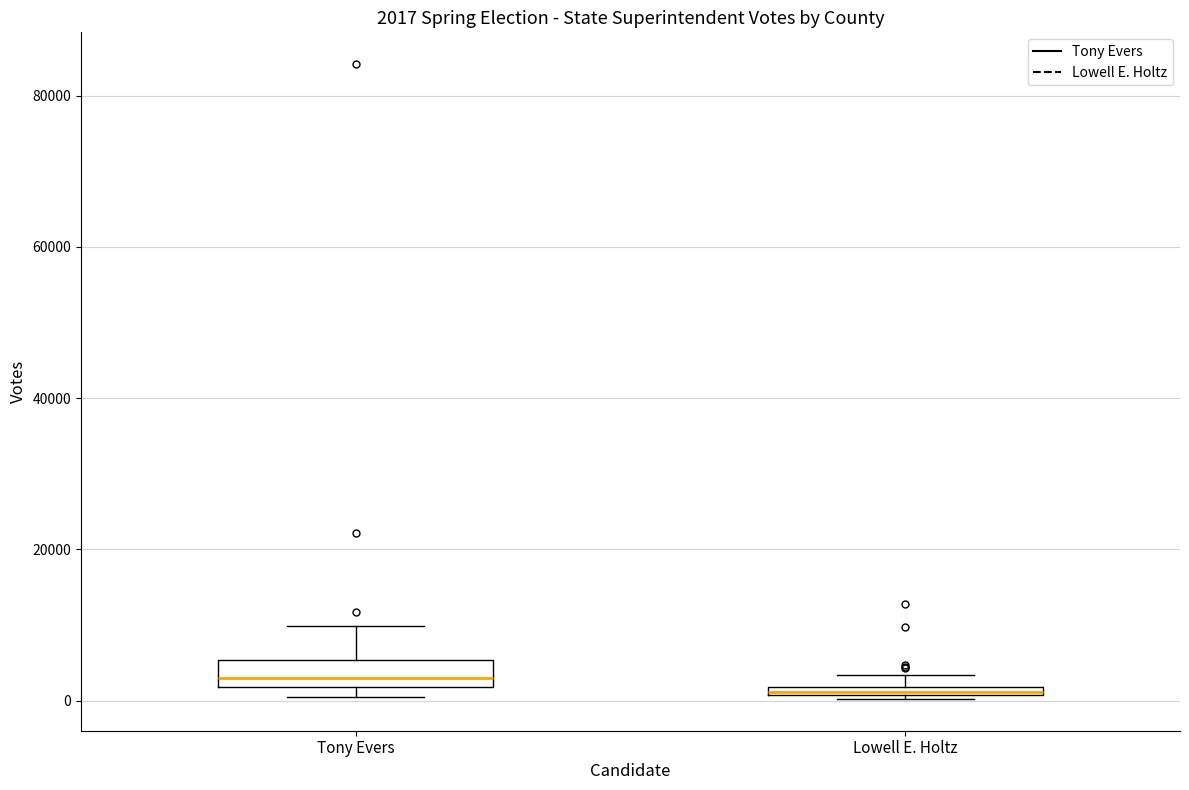

Which box is the tallest, from its lower edge to its upper edge?

Tony Evers